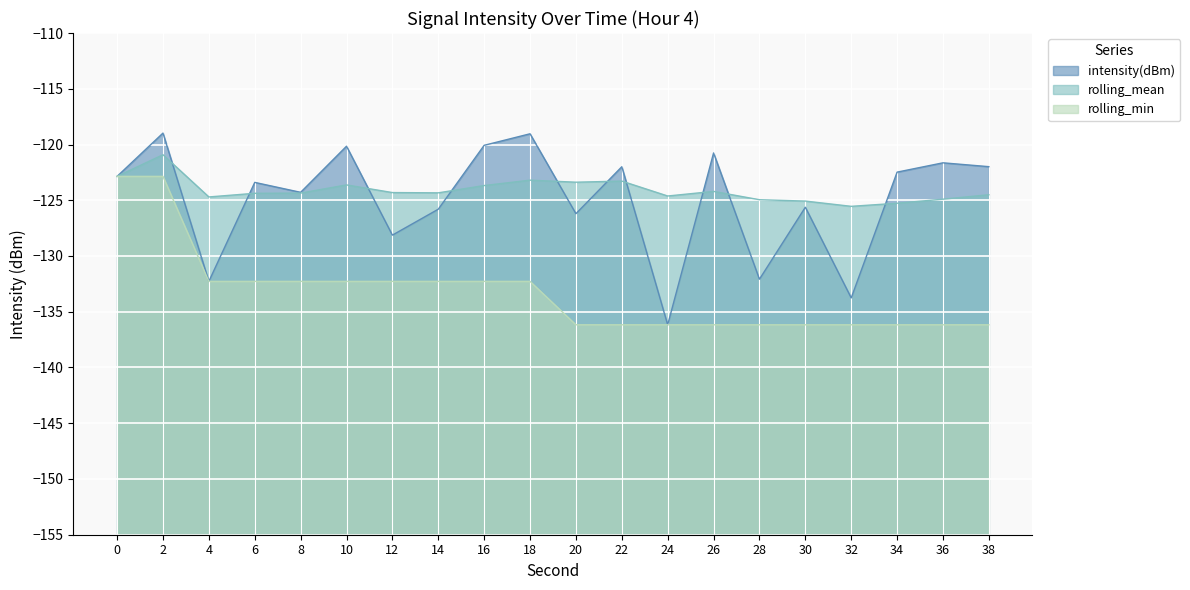

What is the approximate value of rolling_mean at 26?

-124.2